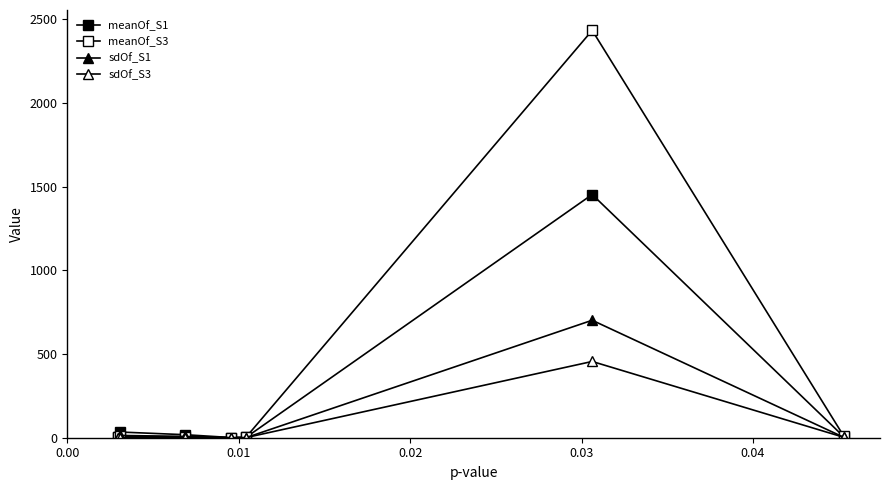

How many lines are shown in the chart?

4